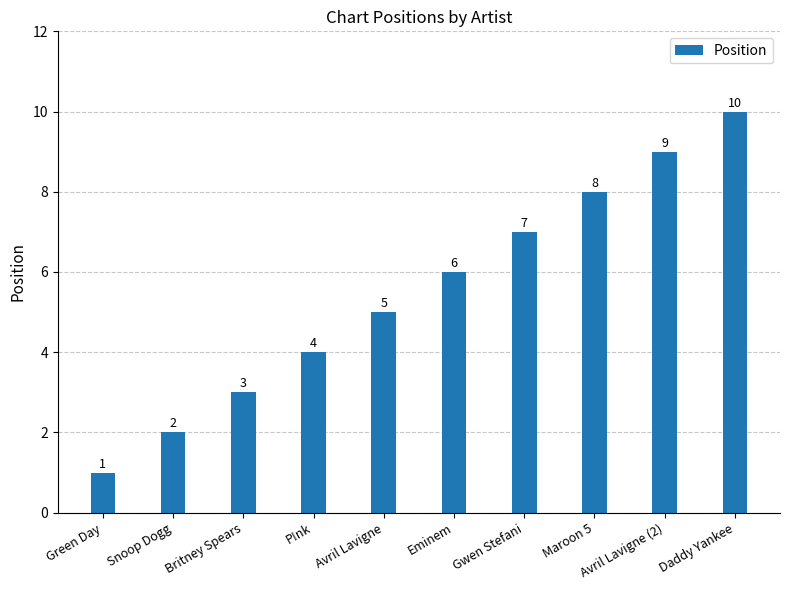

At which label is the value closest to 5?

Avril Lavigne